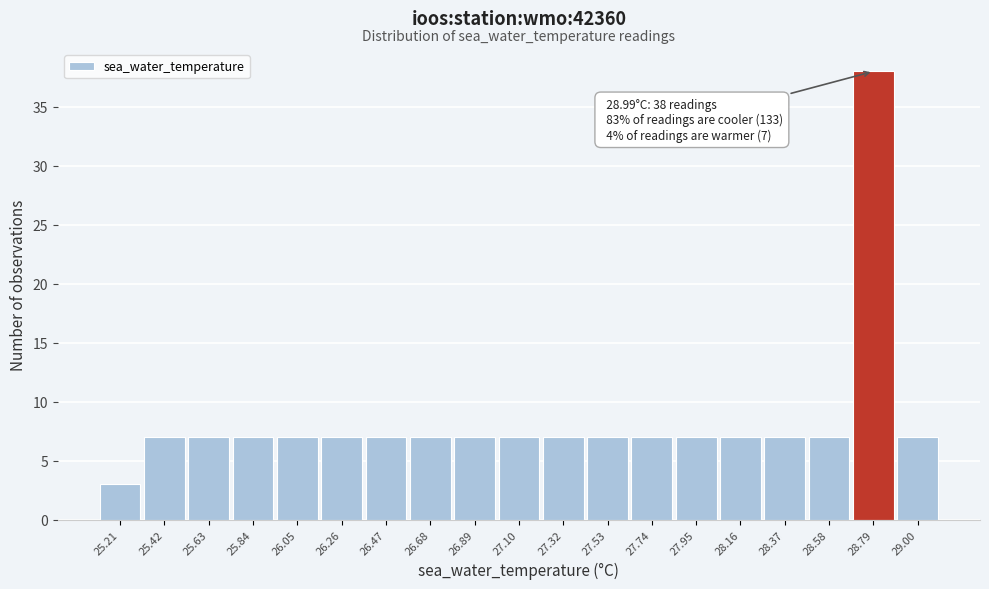

Reading left to right, extract all data points from this chart.

25.21=3	25.42=7	25.63=7	25.84=7	26.05=7	26.26=7	26.47=7	26.68=7	26.89=7	27.10=7	27.32=7	27.53=7	27.74=7	27.95=7	28.16=7	28.37=7	28.58=7	28.79=38	29.00=7